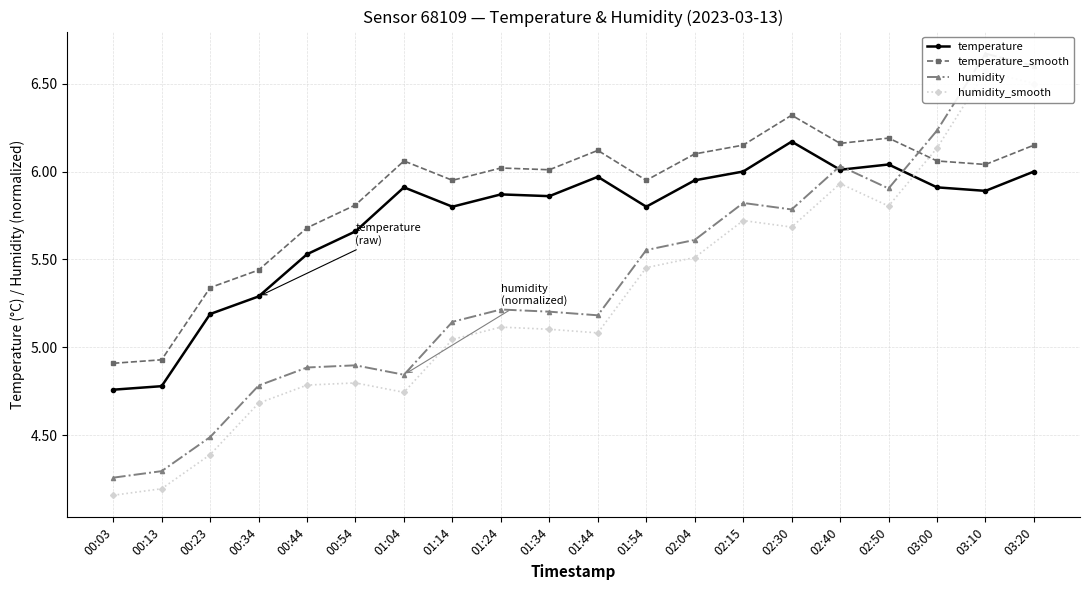

How many values in the humidity_smooth series are below 5?

7